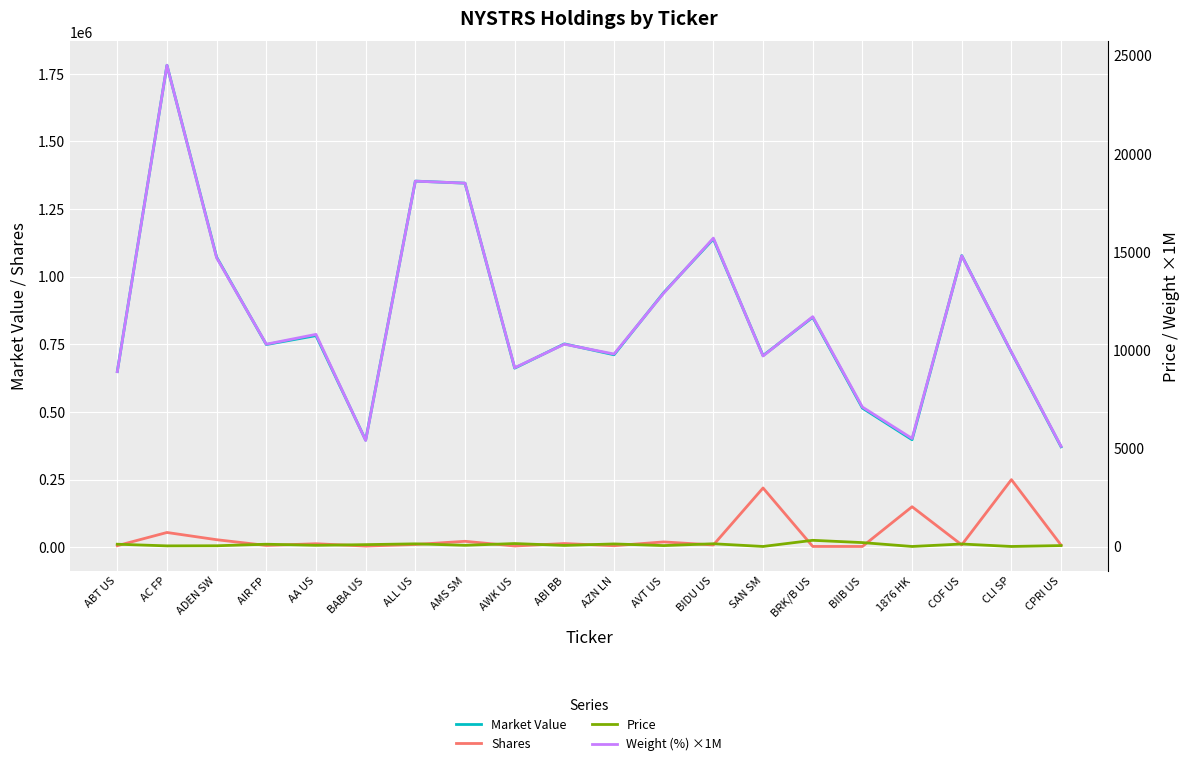

How many interior local valleys does the Price series have?

8